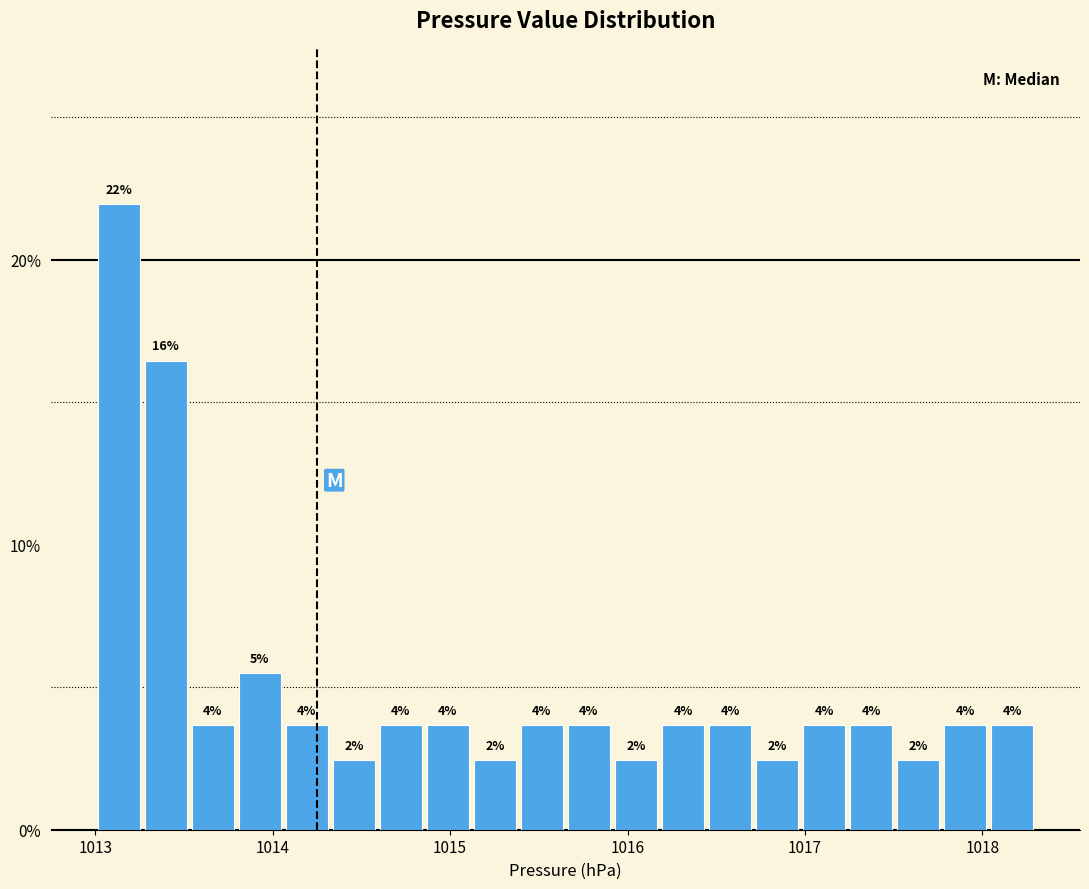

Read against the x-axis, roughly where is the centre of the tallest bar?

1013.1